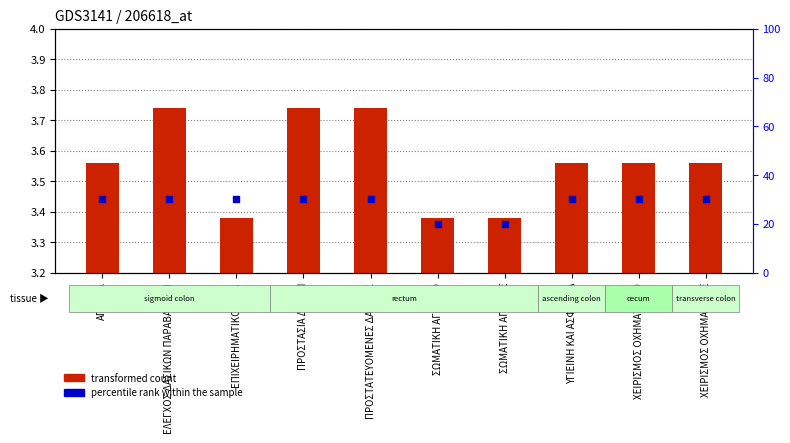

At which category is the sum across all series the highest?

ΕΛΕΓΧΟΣ ΔΑΣΙΚΩΝ ΠΑΡΑΒΑΣΕΩΝ